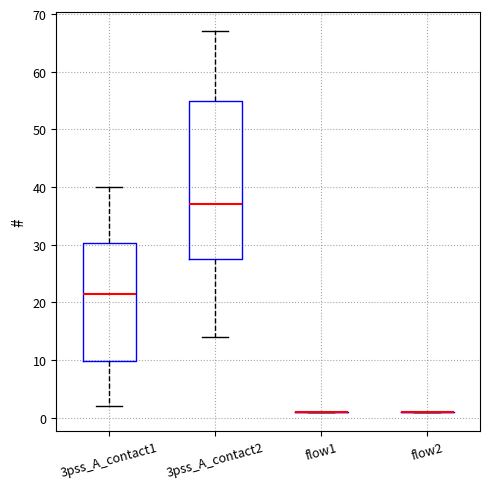

Comparing the boxes themselves (not the whiskers), which one is the tallest?

3pss_A_contact2